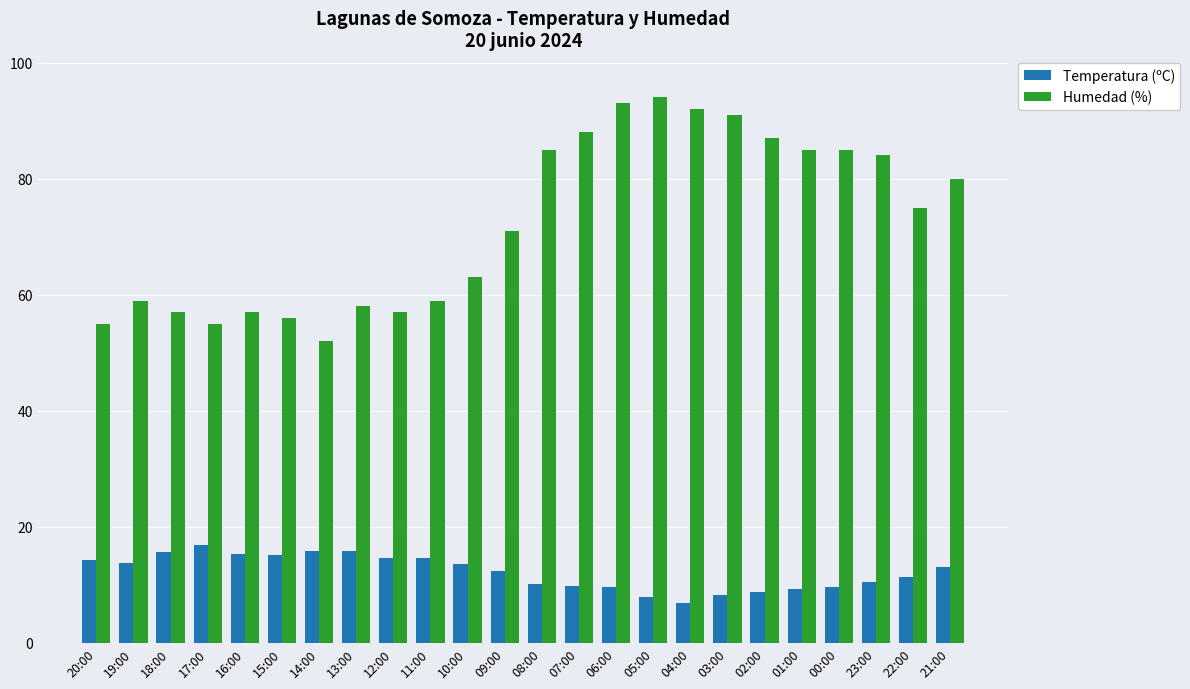

How many bars are there in each group?

2